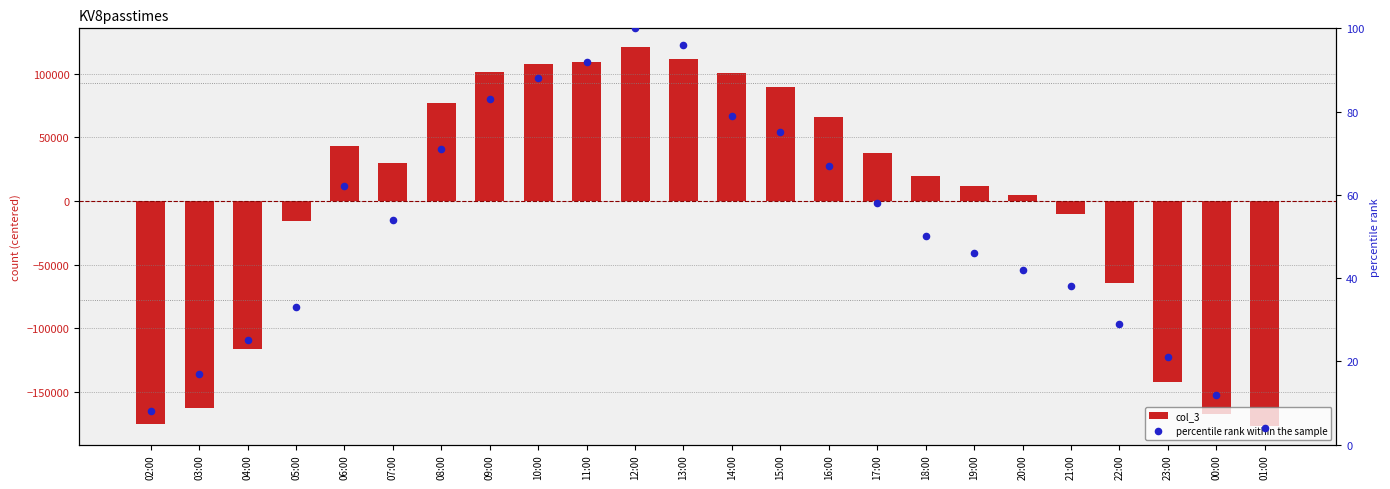

At which category is the sum across all series the highest?

12:00